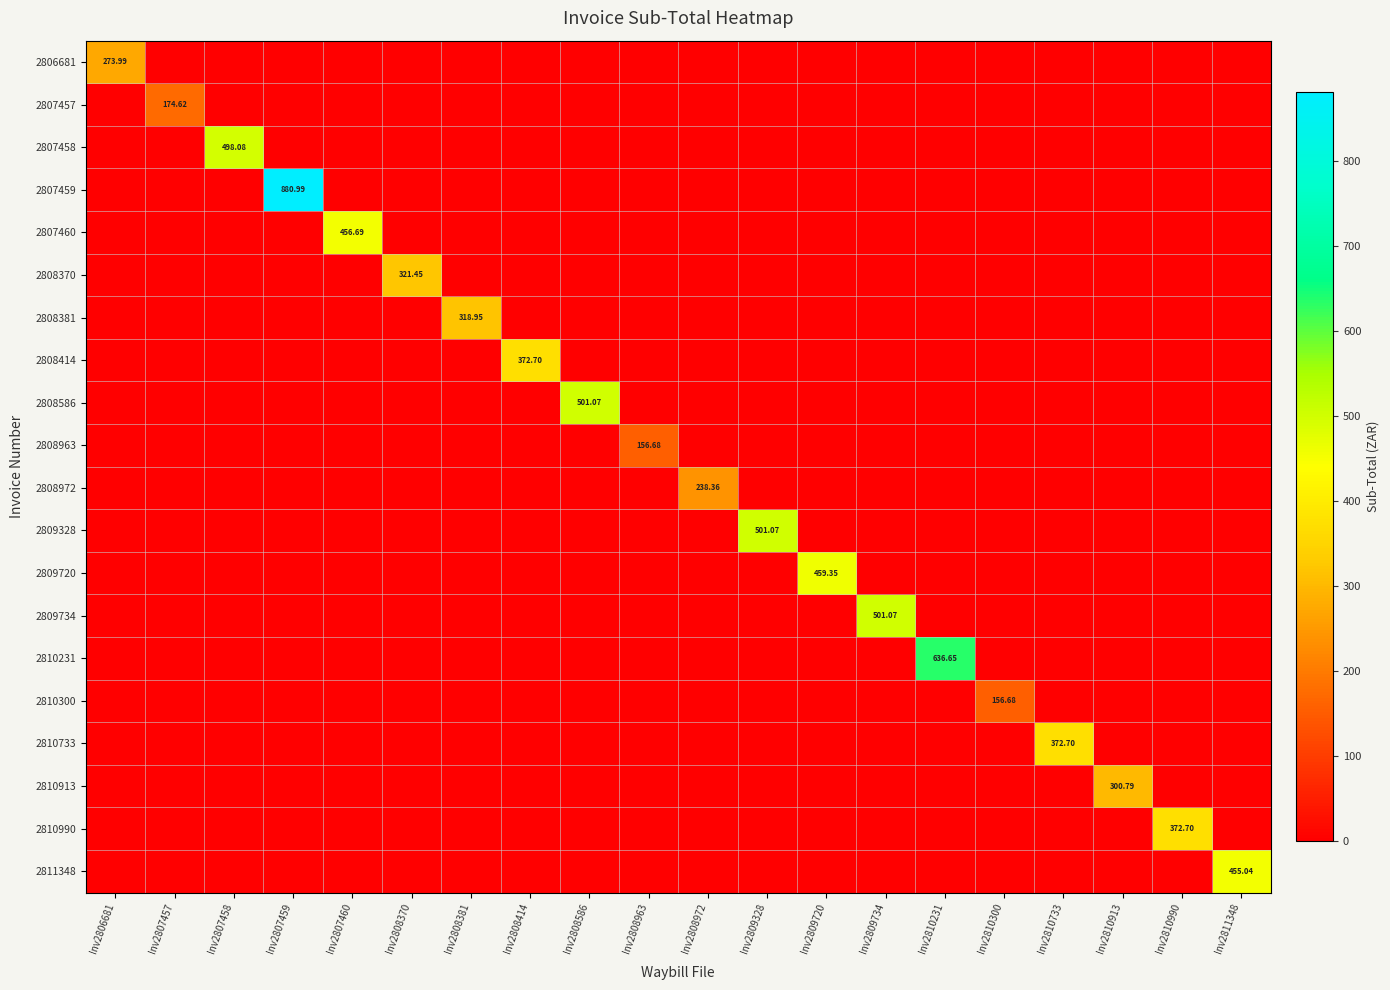

At how many categories does at least one series exceed 249?

16